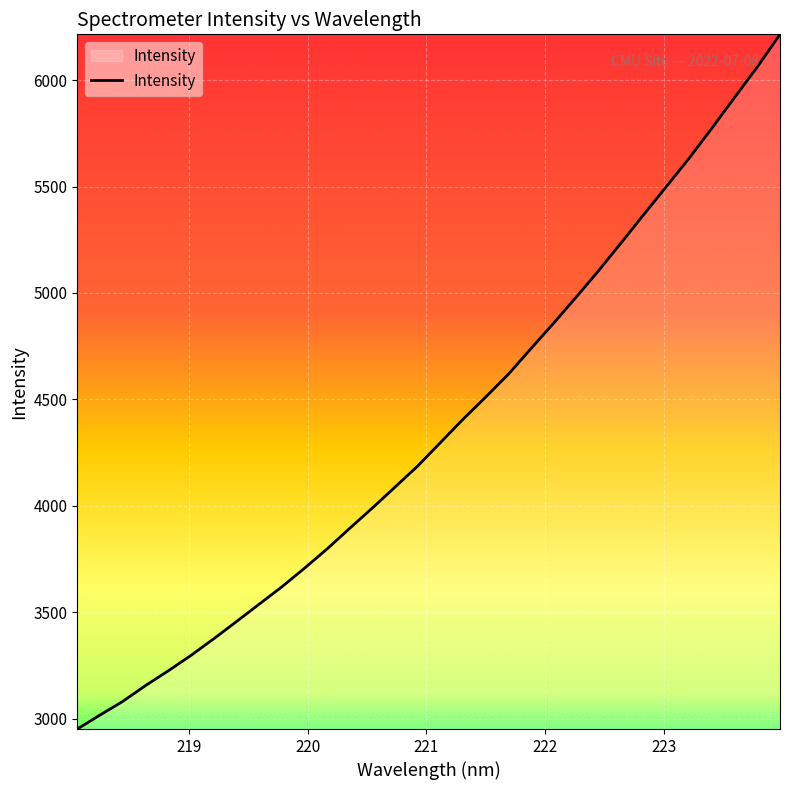

What is the smallest value displayed?

2951.1